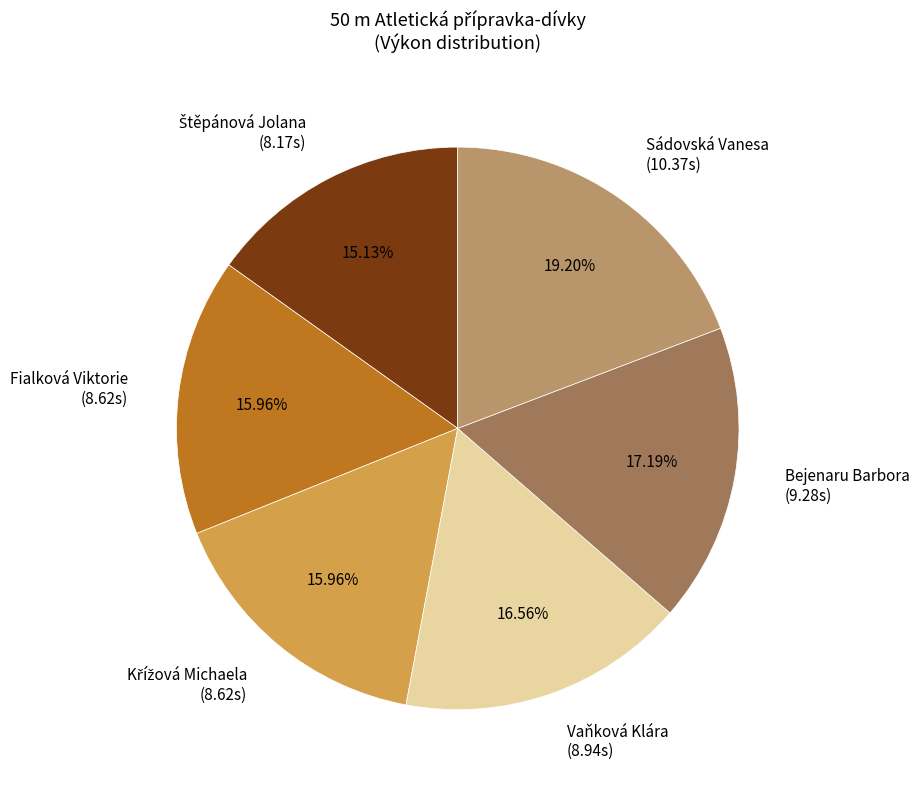

Is there a majority slice in this chart?

No